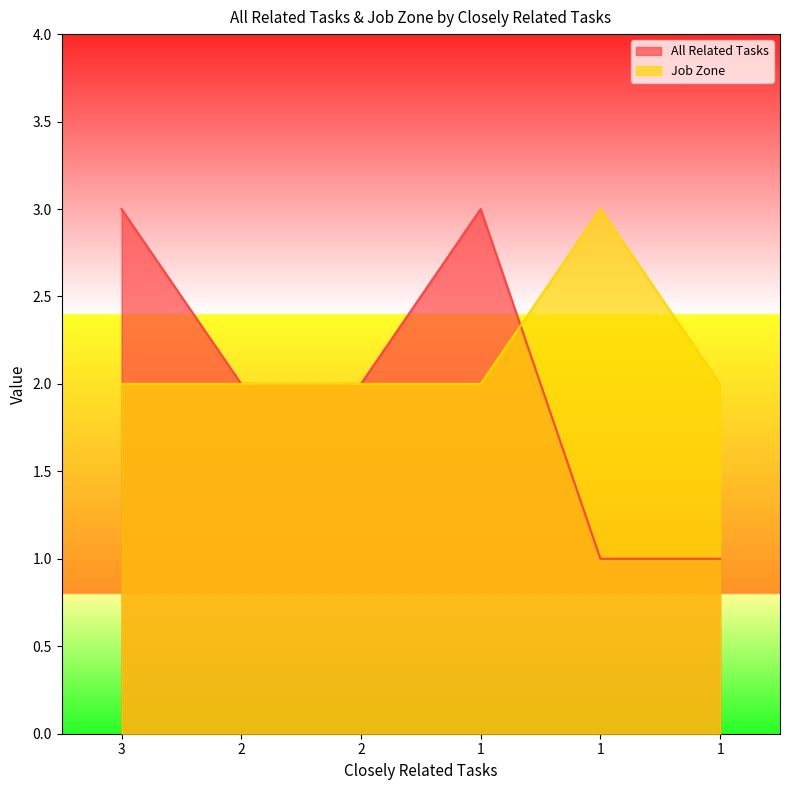

Reading right to left, transcribe all the data shown in this chart.

All Related Tasks: 1=1	1=1	1=3	2=2	2=2	3=3
Job Zone: 1=2	1=3	1=2	2=2	2=2	3=2